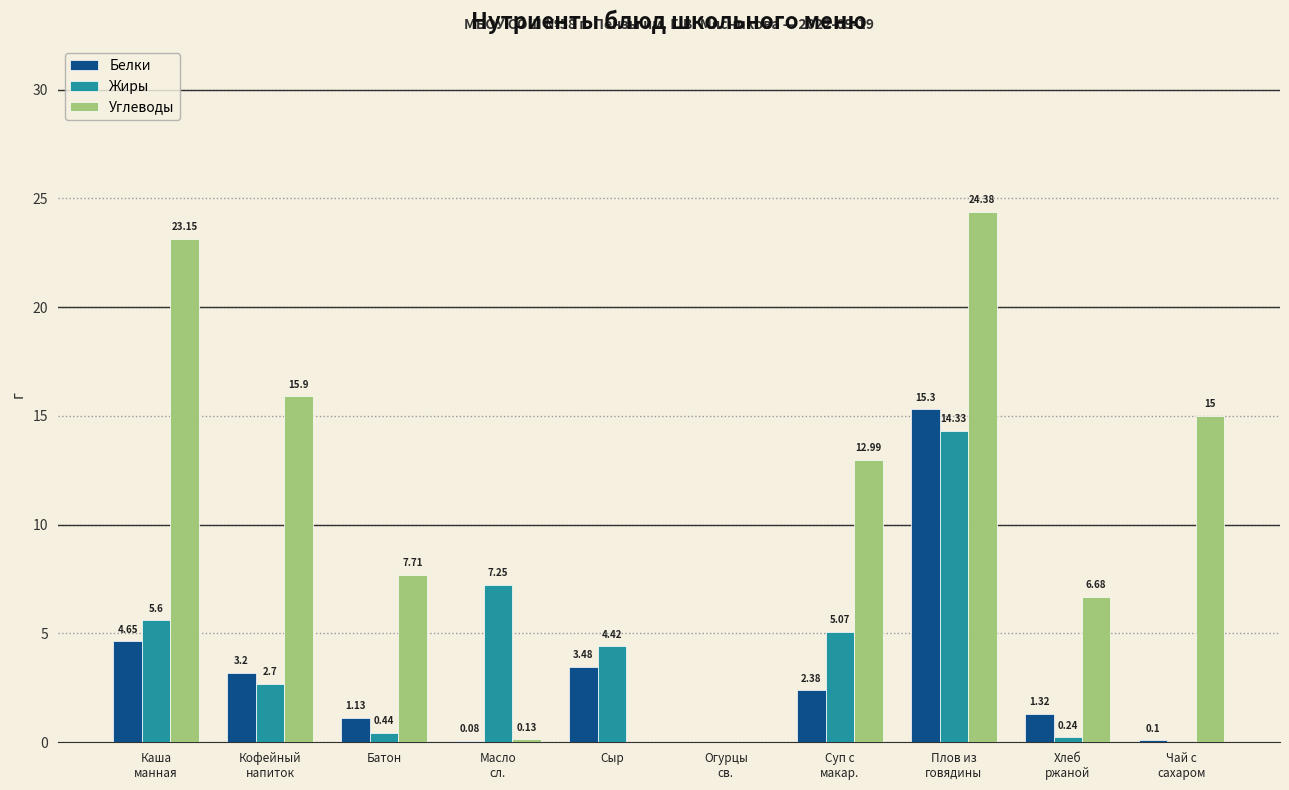

Which series has the largest total across all categories?

Углеводы